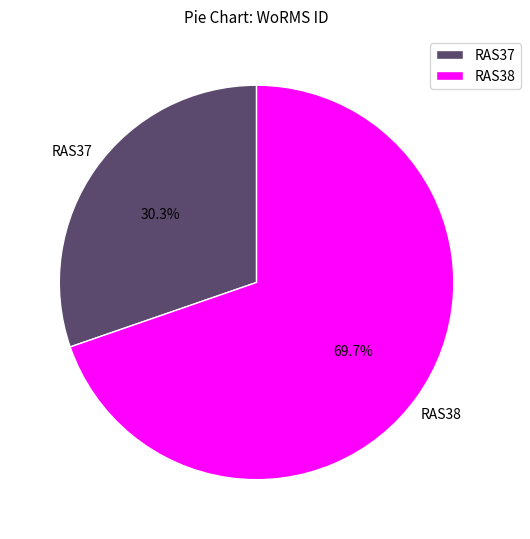

Which slice is the smallest?

RAS37